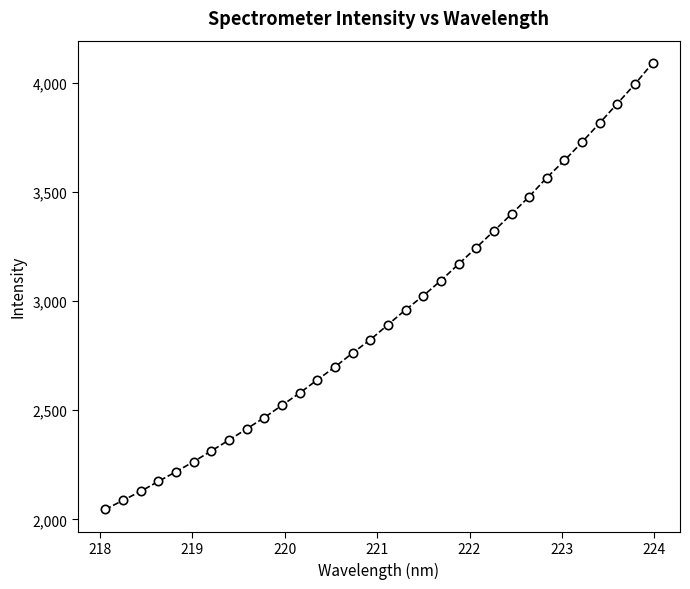

Reading left to right, extract all data points from this chart.

2045.3	2087.1	2128.1	2173.7	2218.1	2264.3	2313.7	2363.2	2414.5	2466.3	2522.6	2578.6	2639.1	2698.3	2762.4	2822.8	2891.8	2960.0	3024.3	3093.9	3169.4	3244.4	3321.1	3398.6	3478.5	3565.7	3644.2	3728.5	3816.1	3905.0	3994.4	4090.8